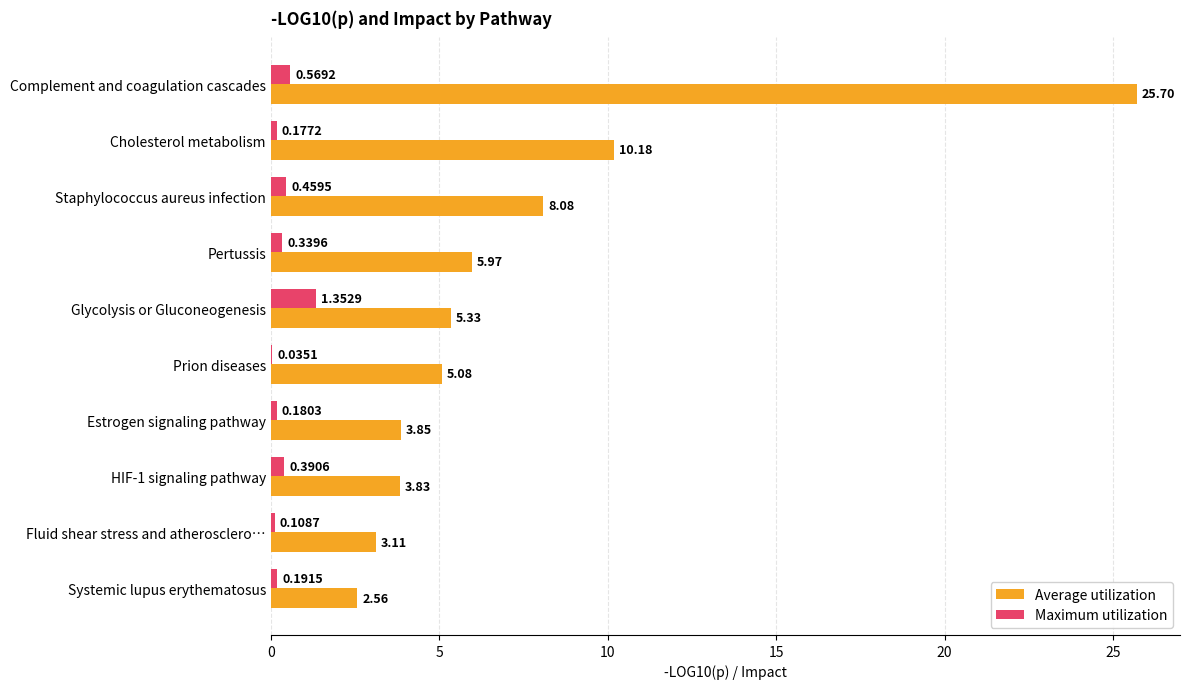

What are all the series names shown in the legend?

Average utilization, Maximum utilization